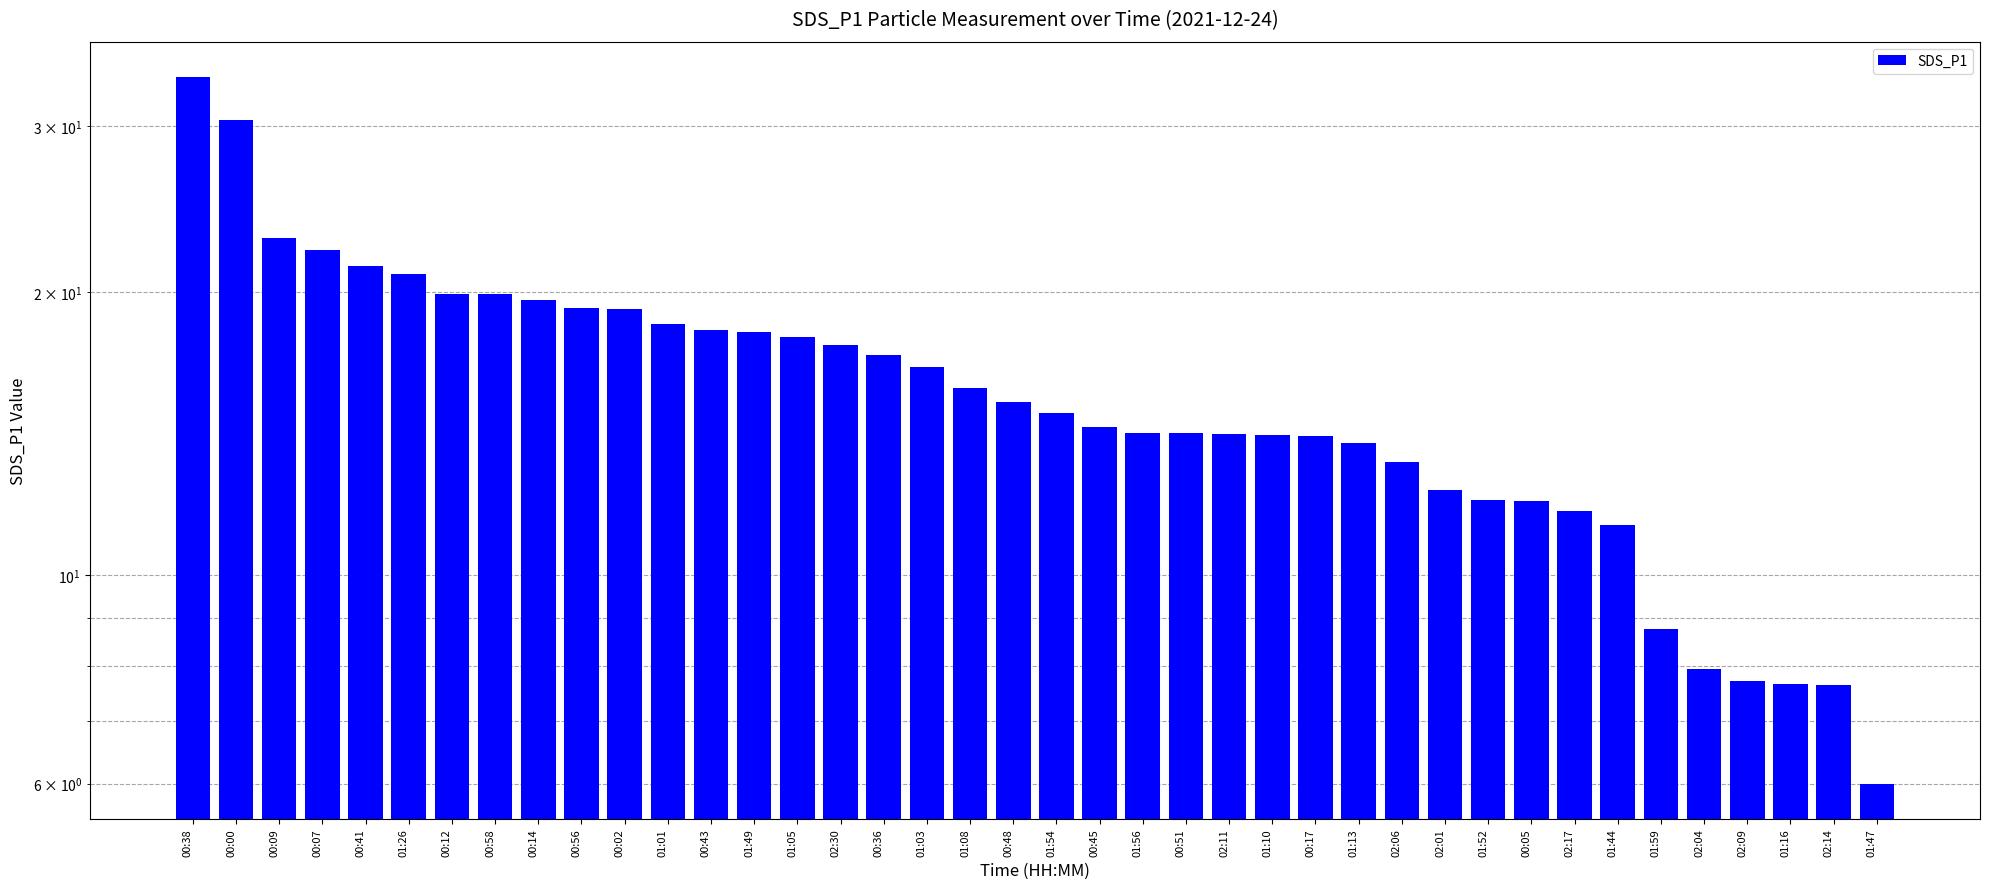

What is the sum of all values?

636.3